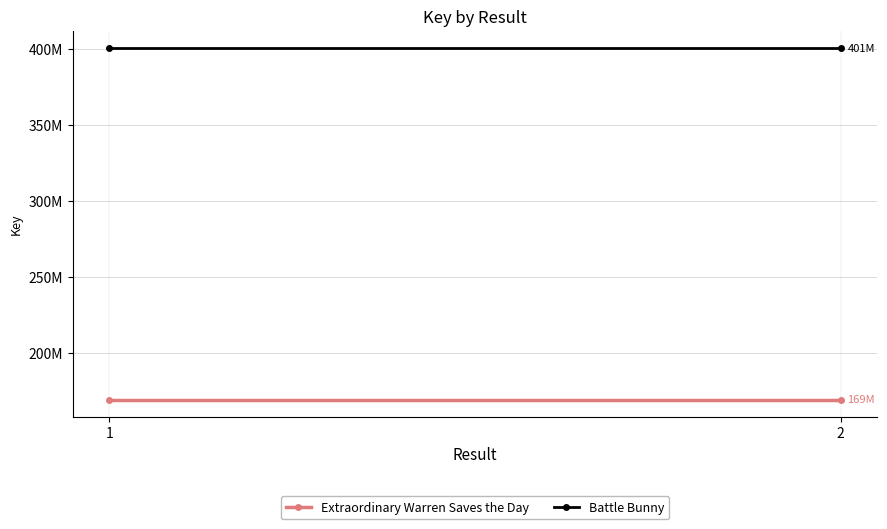

The value of Battle Bunny at 2 is 273180821. True or false?

False